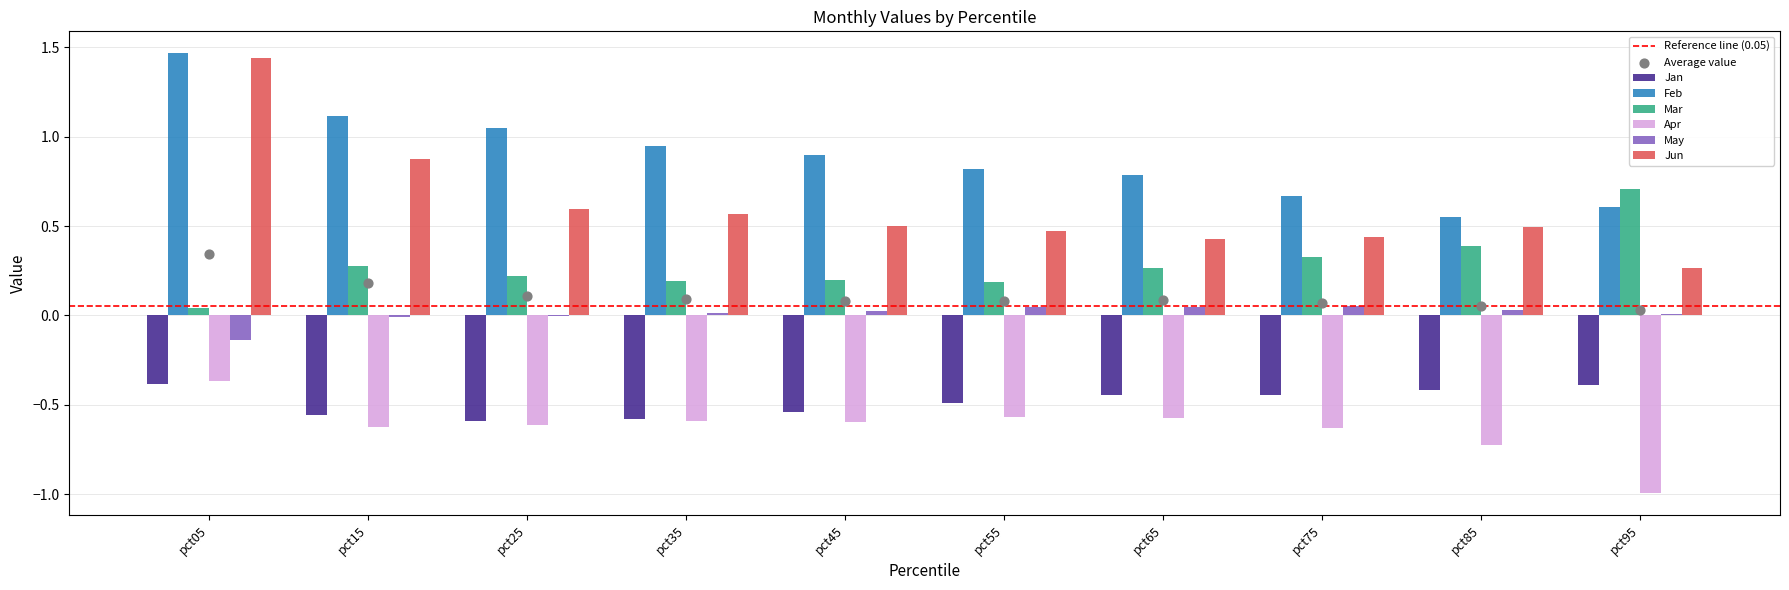

Which series has the largest total across all categories?

Feb